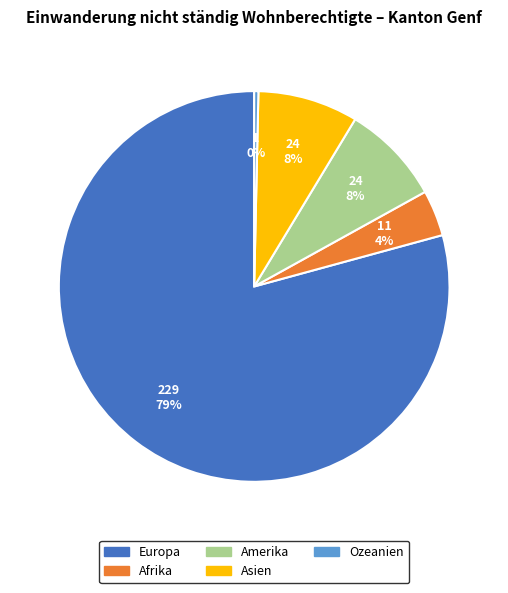

Is there any slice that represents more than half of the pie?

Yes